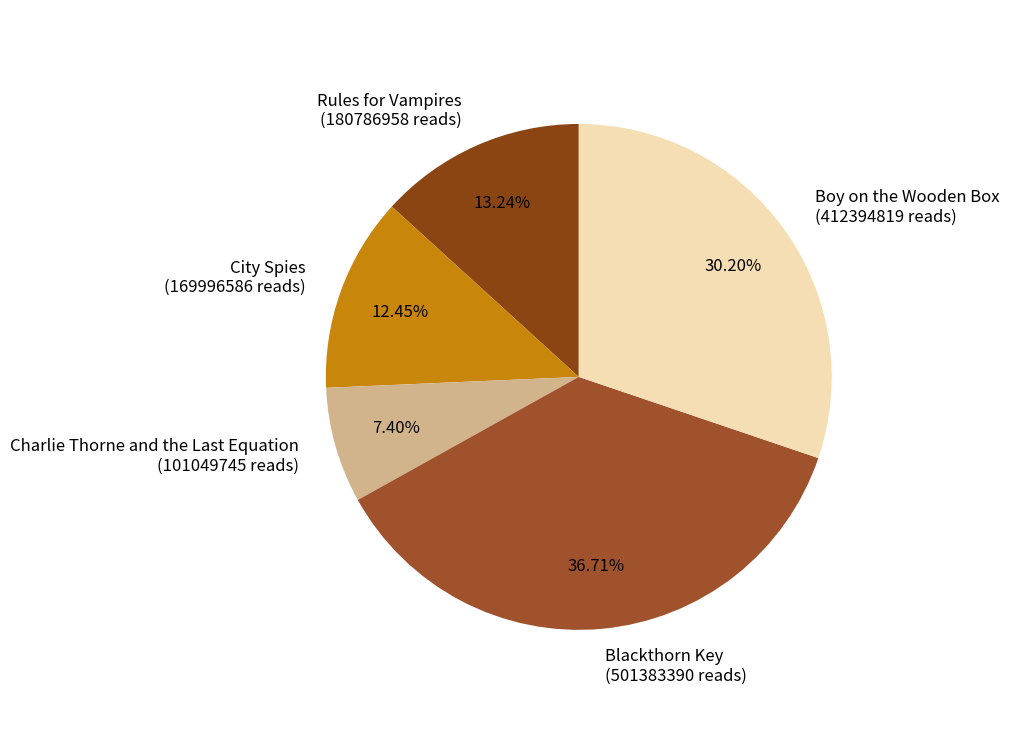

How many slices are in this pie chart?

5